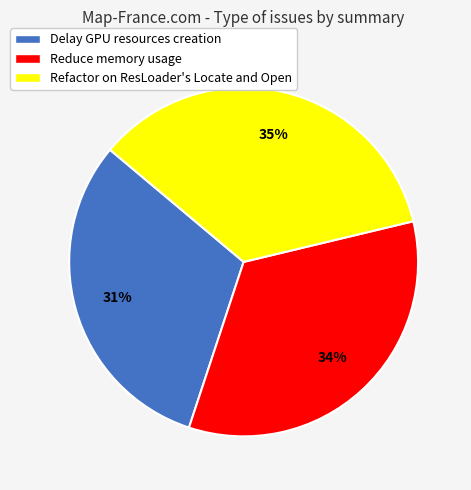

The Delay GPU resources creation slice represents 20% of the pie. True or false?

False